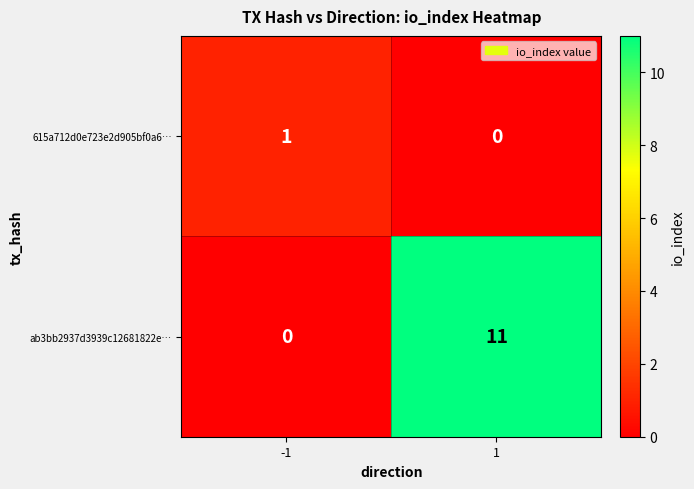

What is the difference between the highest and lowest values at 1?

11